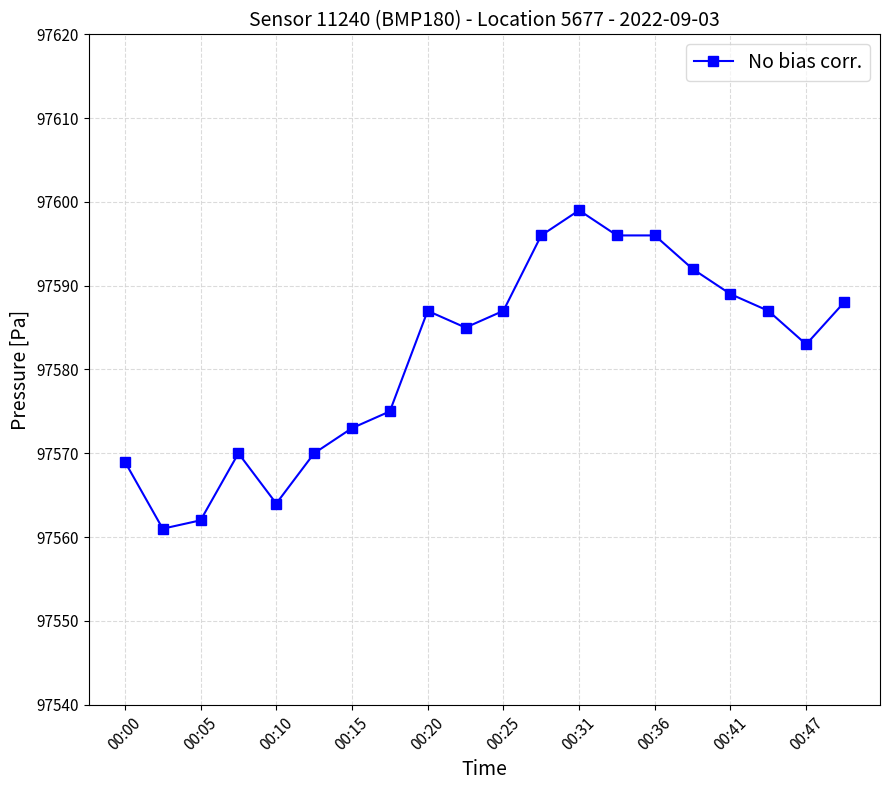

What is the difference between the second highest and minimum values?

35